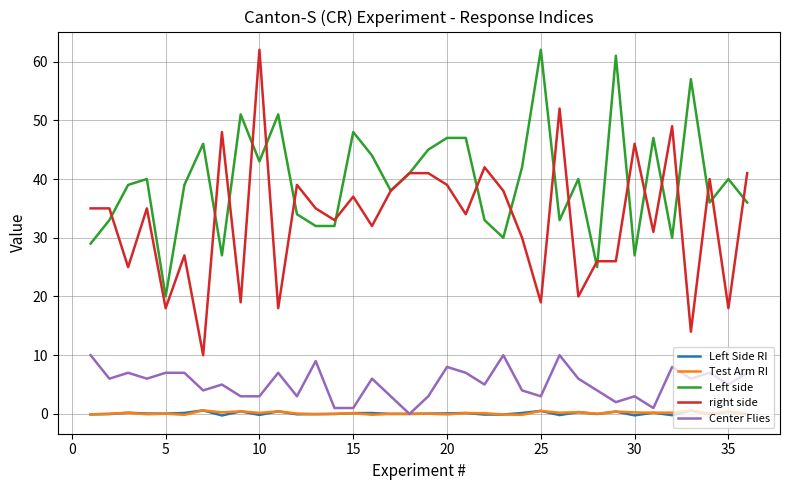

What is the difference between the second highest and second lowest values in the Left Side RI series?

0.8